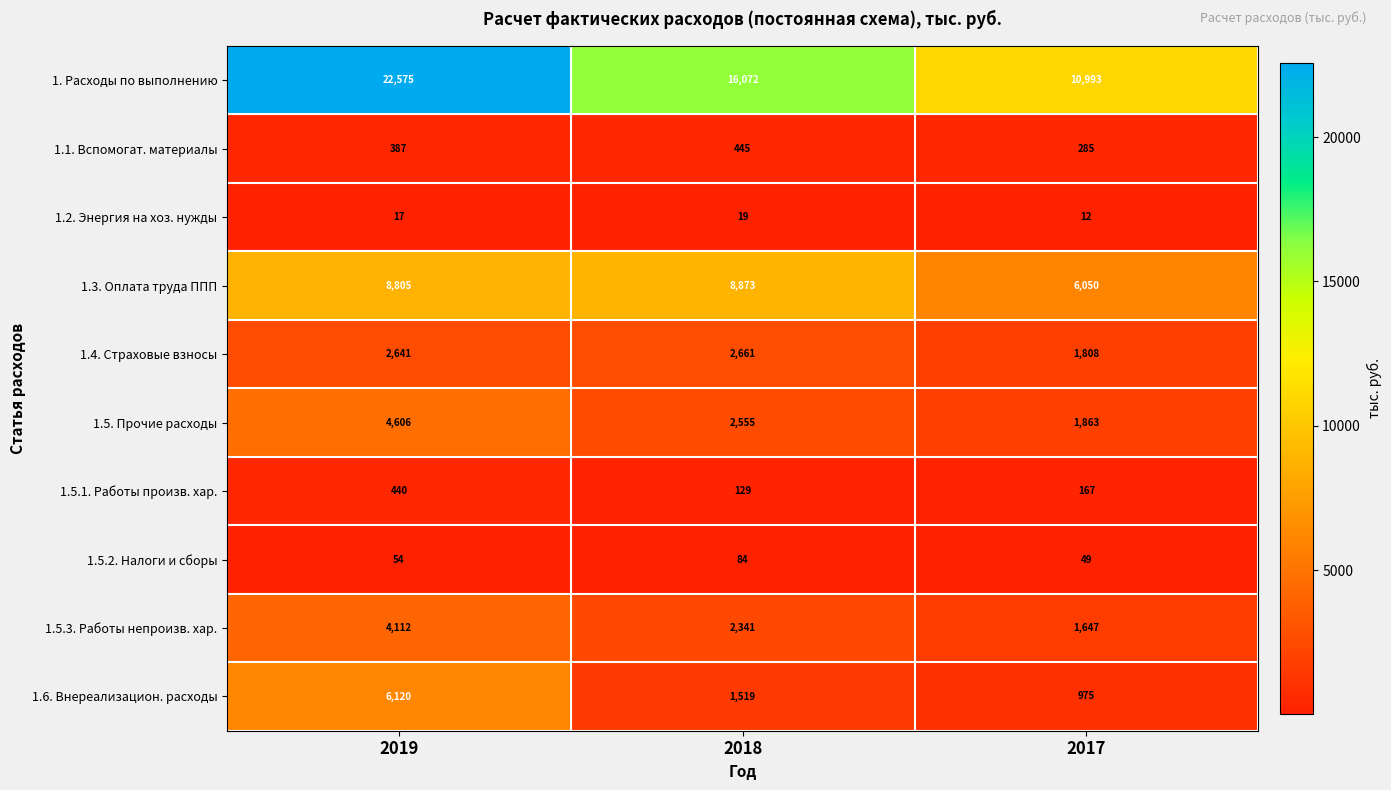

At 2018, list the series in order from largest to smallest.

1. Расходы по выполнению, 1.3. Оплата труда ППП, 1.4. Страховые взносы, 1.5. Прочие расходы, 1.5.3. Работы непроизв. хар., 1.6. Внереализацион. расходы, 1.1. Вспомогат. материалы, 1.5.1. Работы произв. хар., 1.5.2. Налоги и сборы, 1.2. Энергия на хоз. нужды